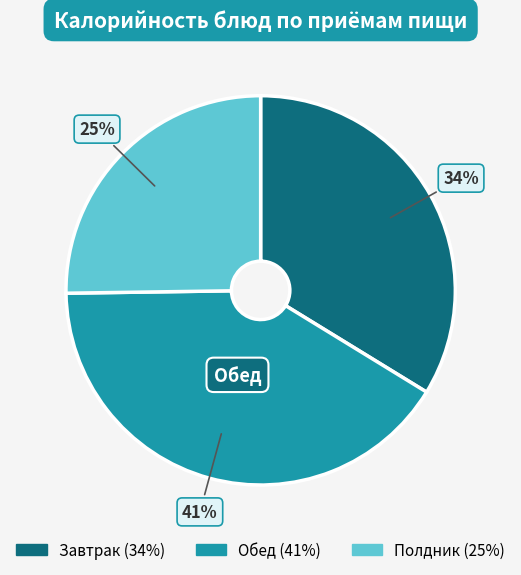

True or false: Завтрак accounts for 48% of the total.

False